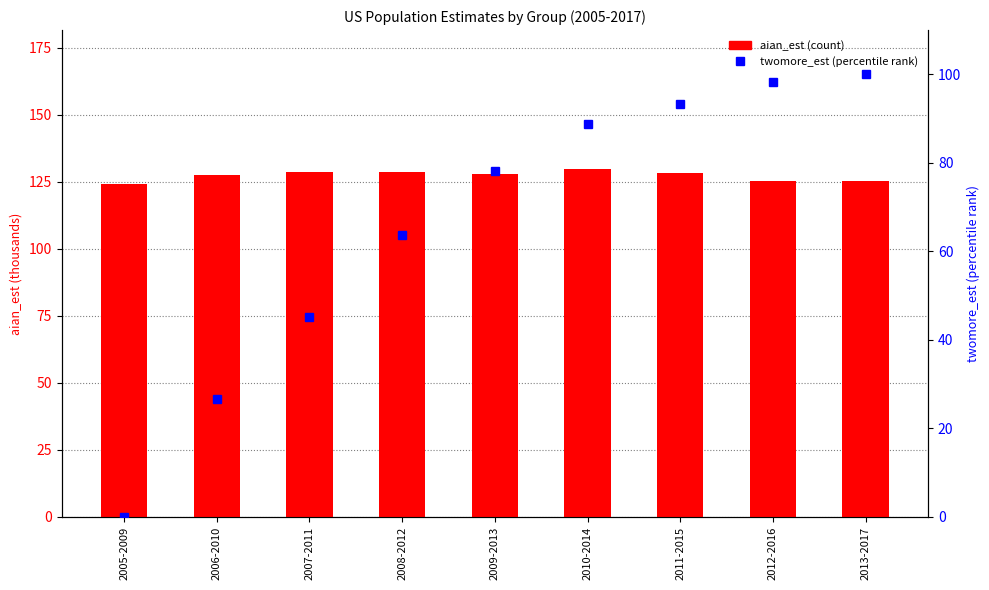

Are the bars grouped side by side (vs. stacked)?

Yes